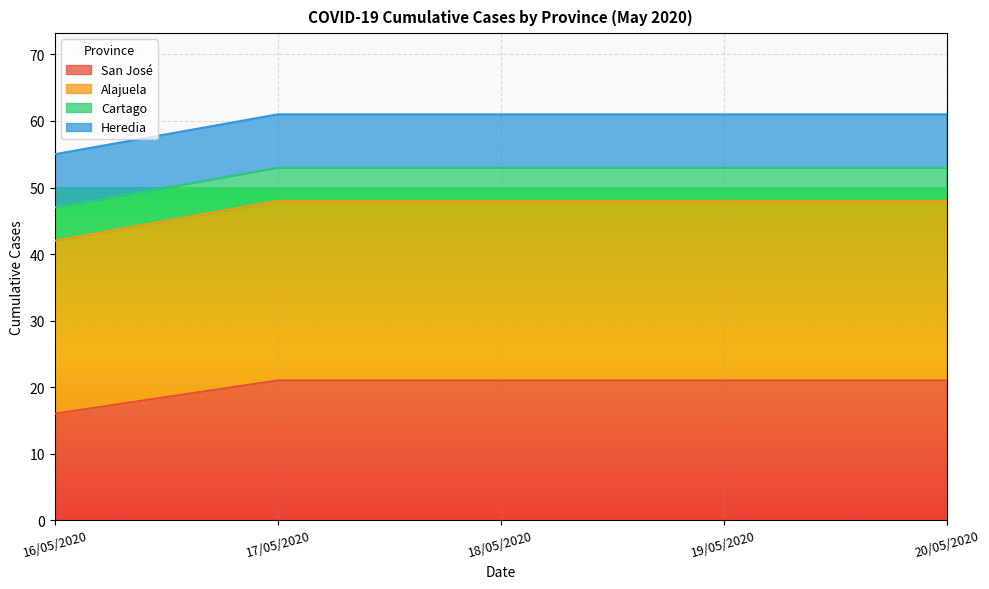

Which label corresponds to the largest value in the chart?

17/05/2020